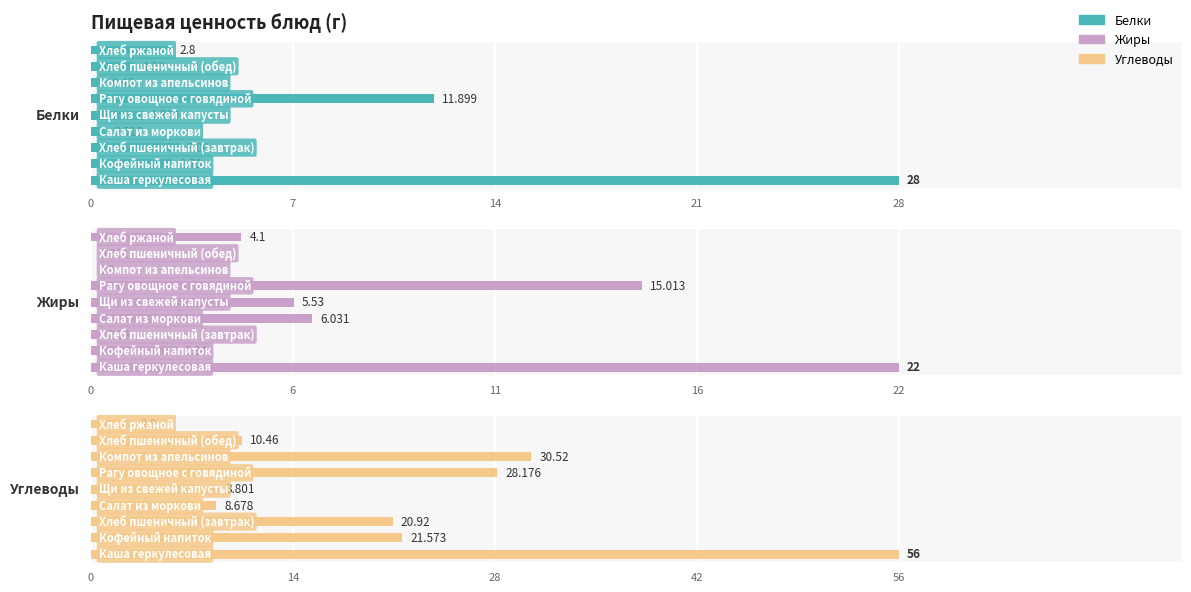

Reading left to right, transcribe all the data shown in this chart.

Белки: 28.0	2.8	3.0	0.5	1.8	11.9	0.4	1.5	2.8
Жиры: 22.0	2.3	0.2	6.0	5.5	15.0	0.0	0.0	4.1
Углеводы: 56.0	21.6	20.9	8.7	8.8	28.2	30.5	10.5	2.9